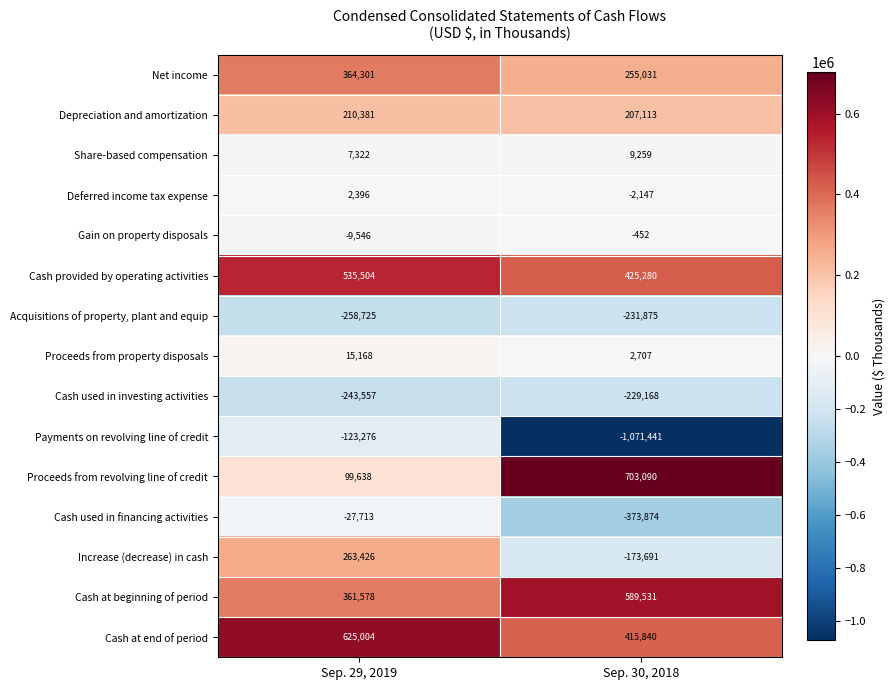

List the series in order of their peak value, highest first.

Proceeds from revolving line of credit, Cash at end of period, Cash at beginning of period, Cash provided by operating activities, Net income, Increase (decrease) in cash, Depreciation and amortization, Proceeds from property disposals, Share-based compensation, Deferred income tax expense, Gain on property disposals, Cash used in financing activities, Payments on revolving line of credit, Cash used in investing activities, Acquisitions of property, plant and equip